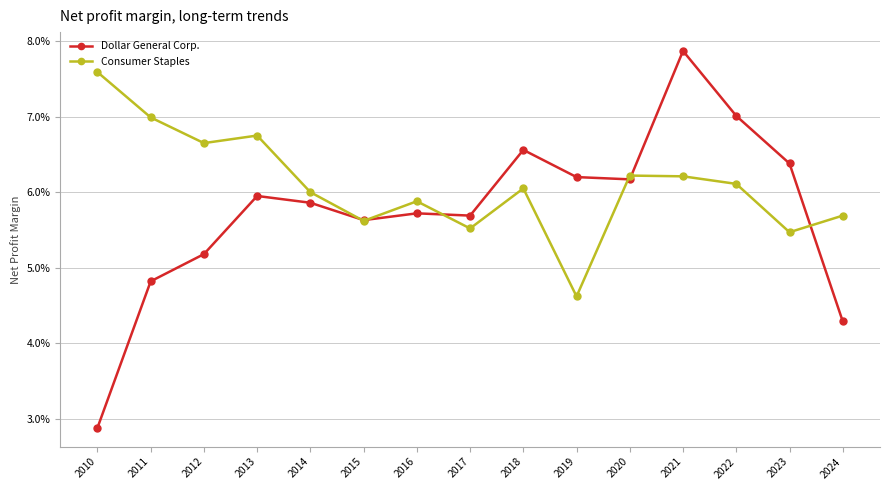

What is the sum of the Dollar General Corp. values at 2017 and 2010?

0.1